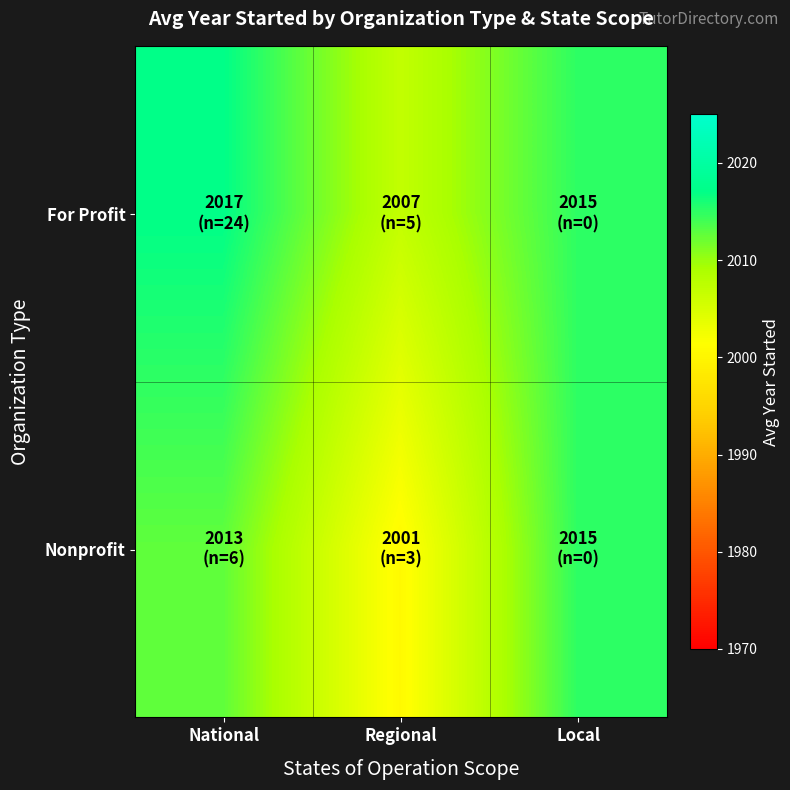

List the series in order of their overall mean, highest first.

For Profit, Nonprofit